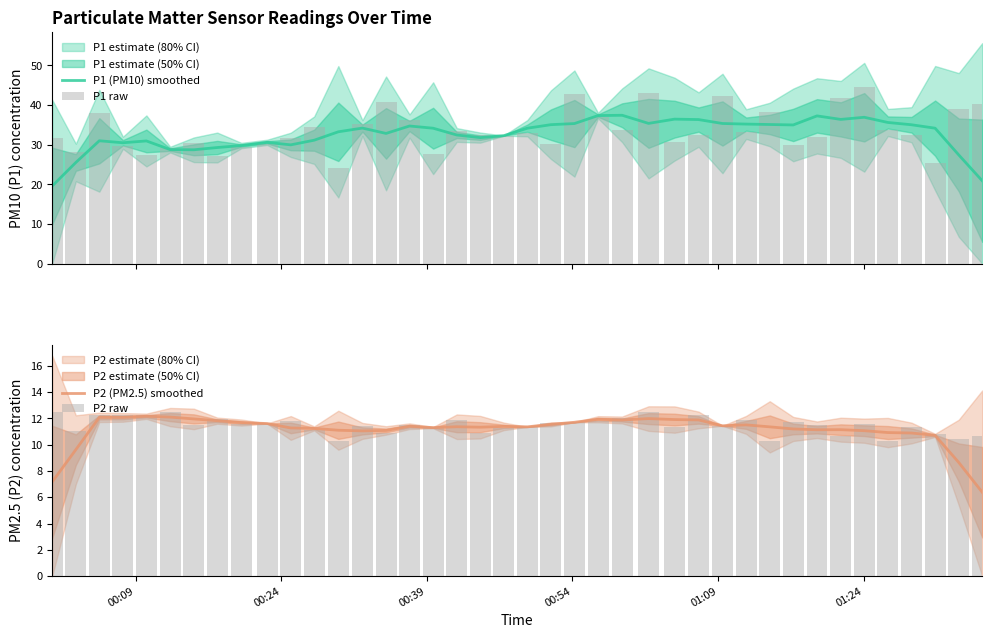

What is the lowest value of the P1 (PM10) smoothed series?

19.6